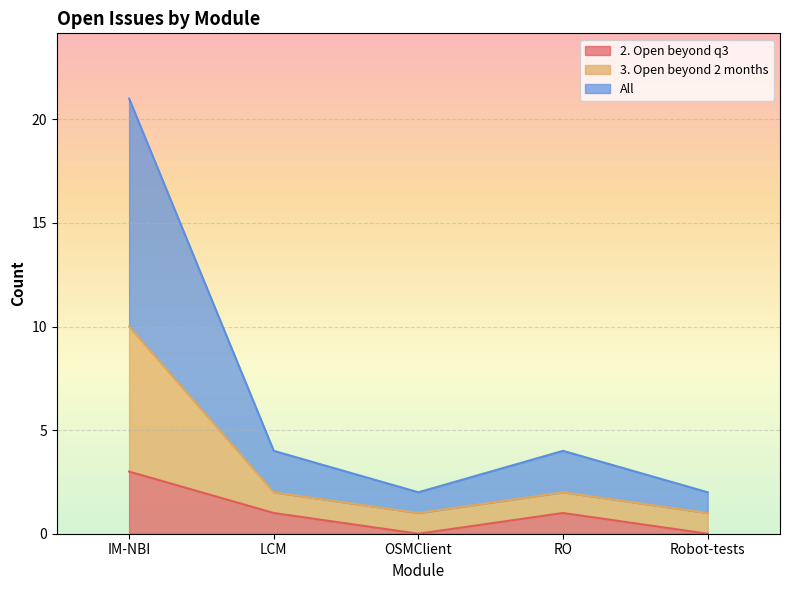

Between IM-NBI and LCM, which is larger?

IM-NBI